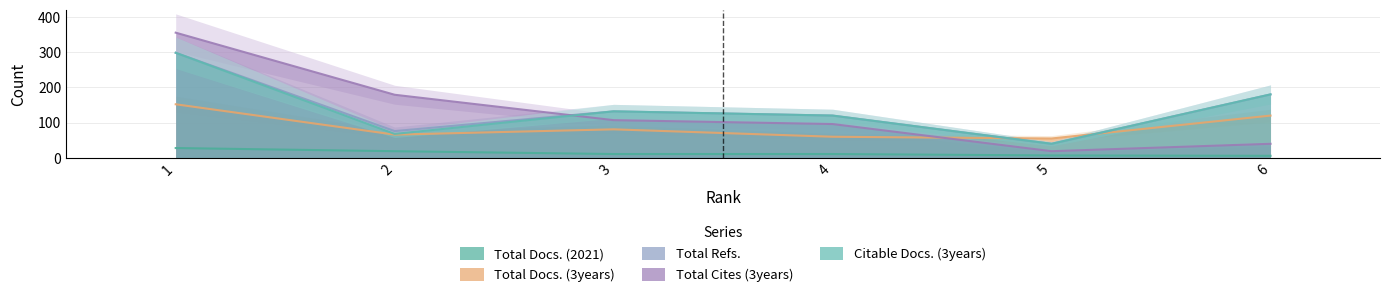

Reading left to right, list all the values displayed in this chart.

Total Docs. (2021): 28	19	11	11	7	6
Total Docs. (3years): 152	66	81	60	55	120
Total Refs.: 298	76	132	120	40	180
Total Cites (3years): 355	179	107	96	19	40
Citable Docs. (3years): 298	68	132	120	40	180